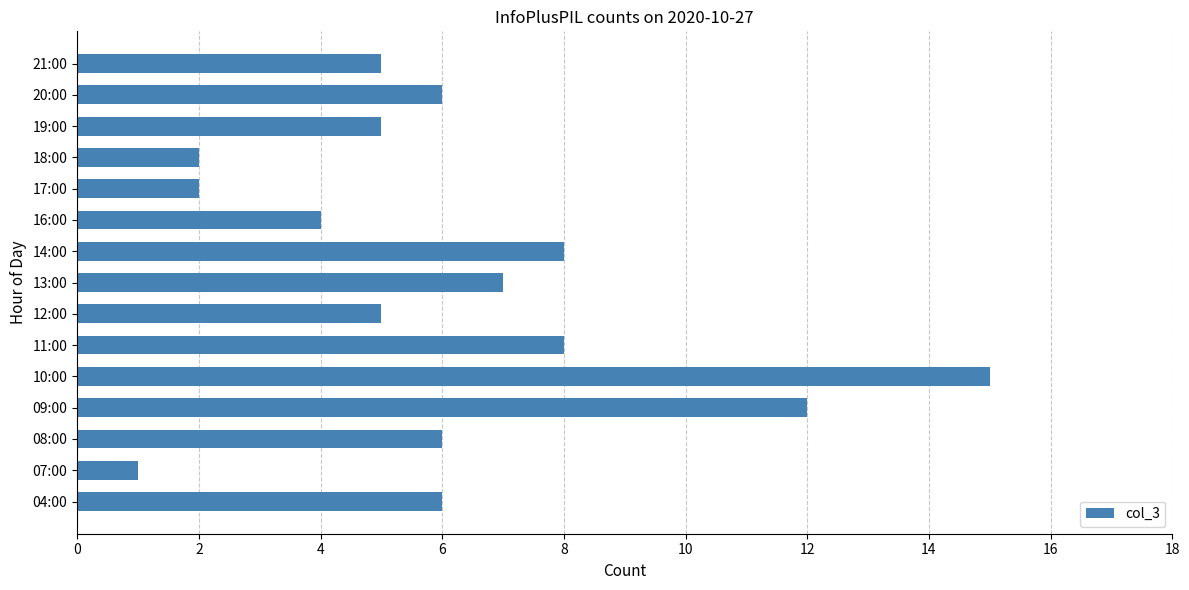

Reading bottom to top, transcribe all the data shown in this chart.

6	1	6	12	15	8	5	7	8	4	2	2	5	6	5